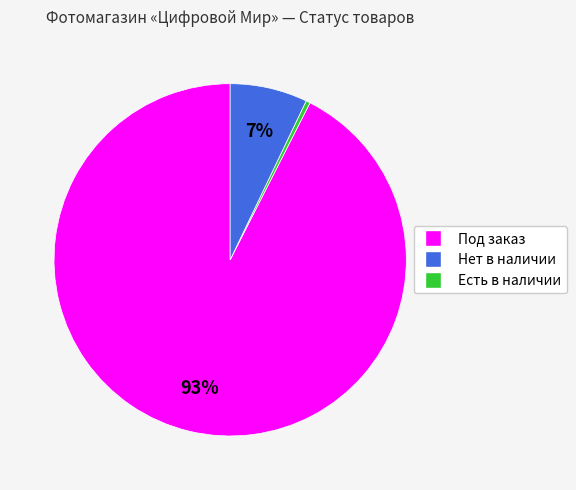

To the nearest percent, what is the average slice percentage?

33%